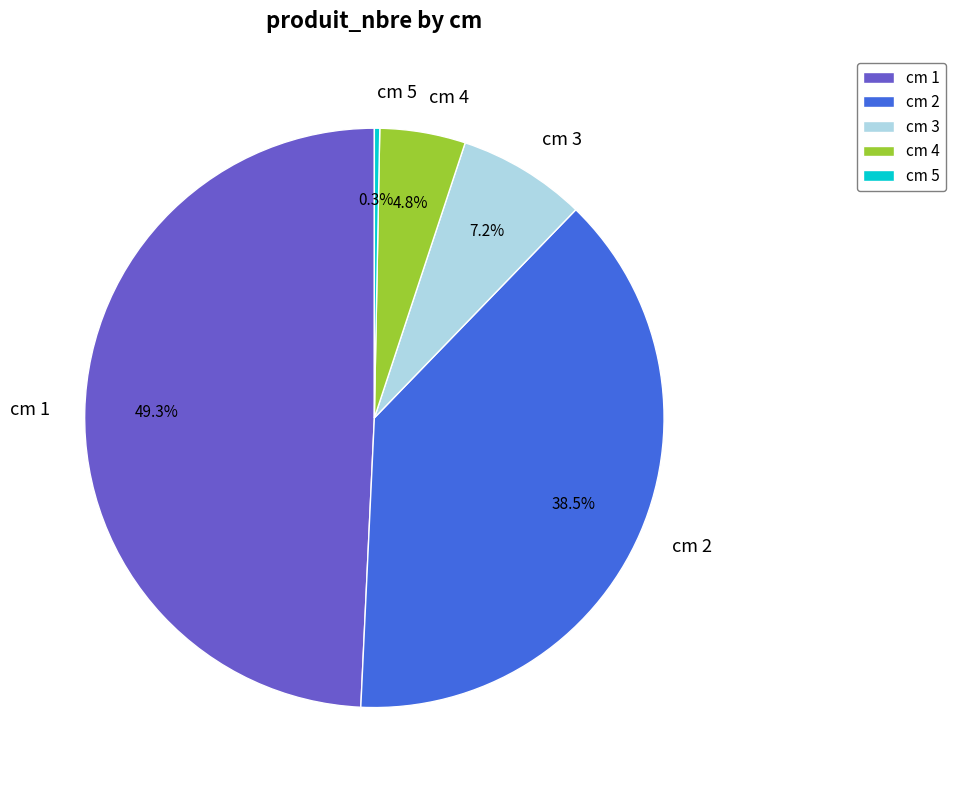

Combined, do cm 3 and cm 2 account for over 50%?

No